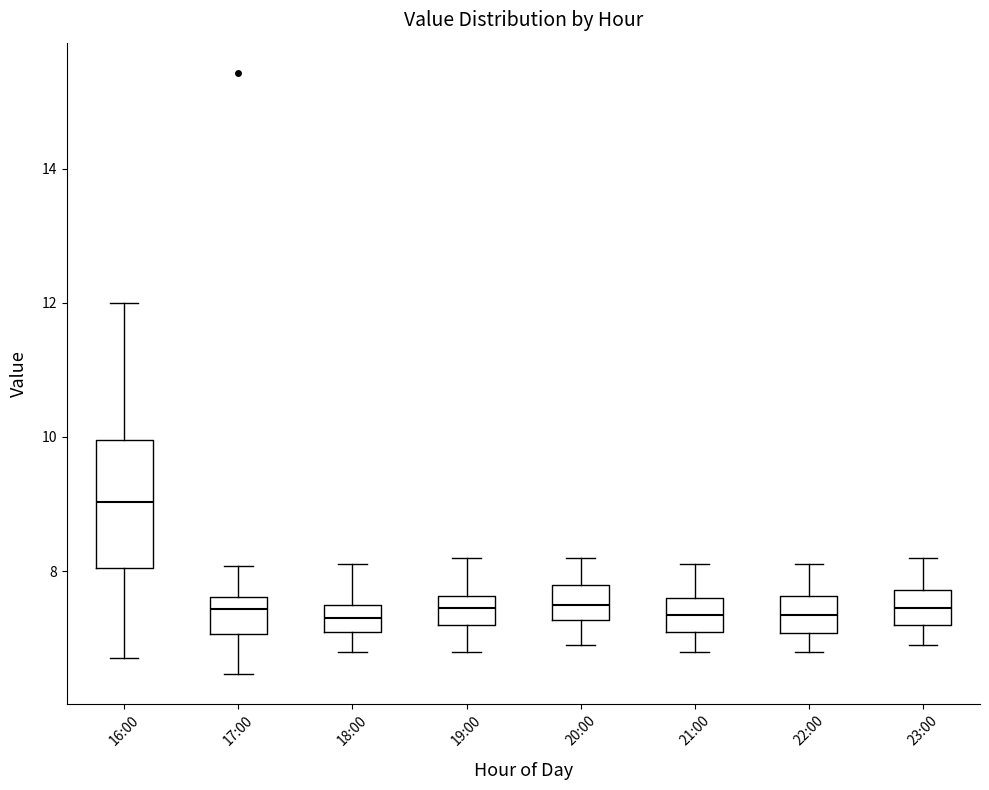

Reading left to right, read every box against the y-axis: the position of its median line, the range the box covers, and the ends of its whiskers. The values are not printed on the chart, so give them approximately, as read against the axis.

16:00: median 9.0, box 8.0 to 10.0, whiskers 6.8 to 12.0
17:00: median 7.4, box 7.0 to 7.6, whiskers 6.4 to 8.0
18:00: median 7.4, box 7.2 to 7.6, whiskers 6.8 to 8.2
19:00: median 7.4, box 7.2 to 7.6, whiskers 6.8 to 8.2
20:00: median 7.6, box 7.2 to 7.8, whiskers 7.0 to 8.2
21:00: median 7.4, box 7.2 to 7.6, whiskers 6.8 to 8.2
22:00: median 7.4, box 7.0 to 7.6, whiskers 6.8 to 8.2
23:00: median 7.4, box 7.2 to 7.8, whiskers 7.0 to 8.2